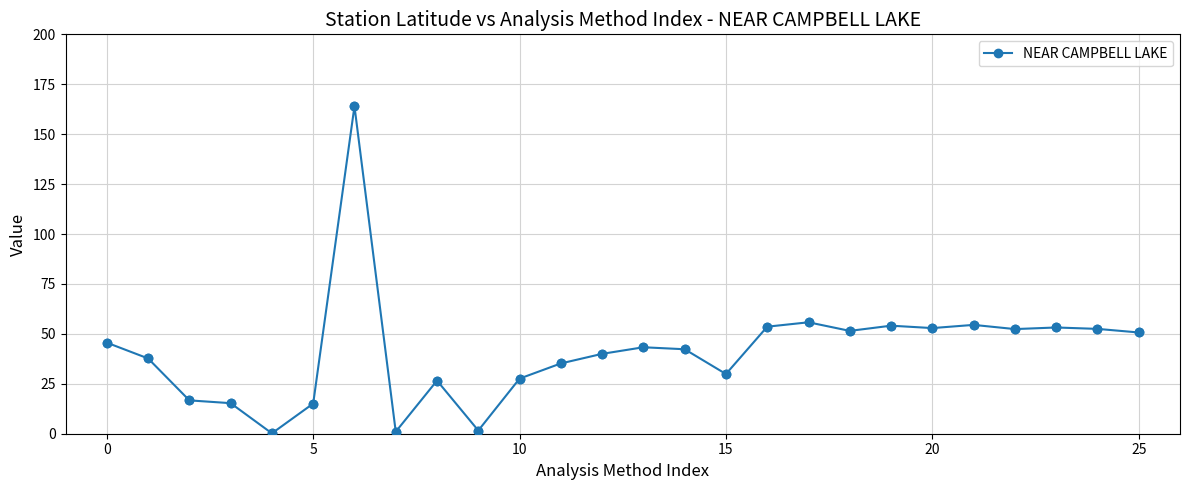

What is the greatest value displayed?

164.0